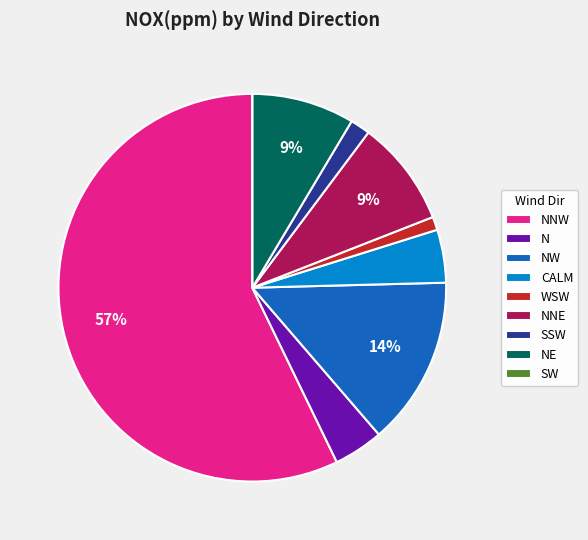

Which category accounts for the majority?

NNW